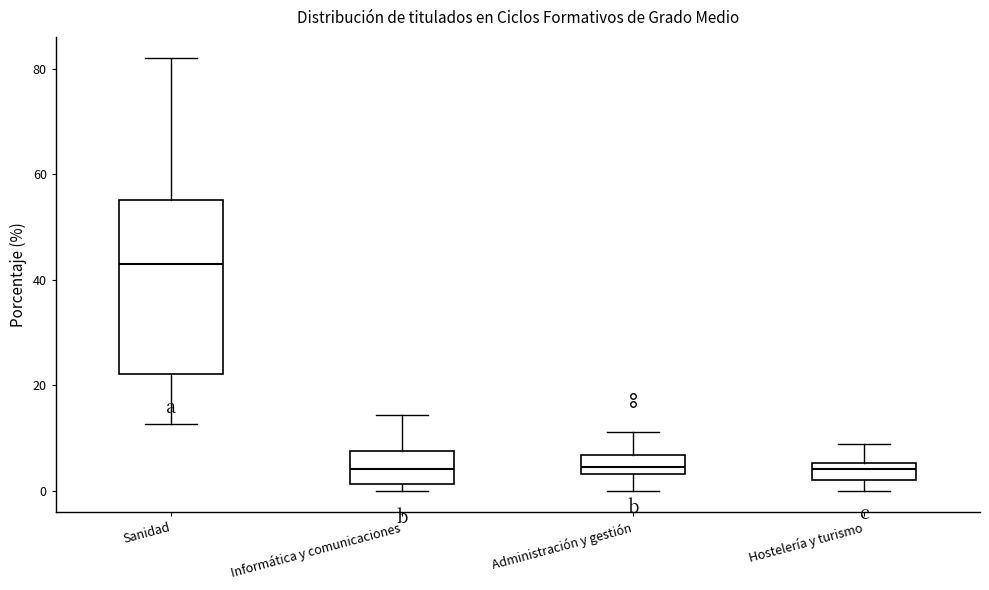

Where does the median line of the box for Informática y comunicaciones sit on the y-axis? The values are not printed on the chart, so give them approximately, as read against the axis.

4